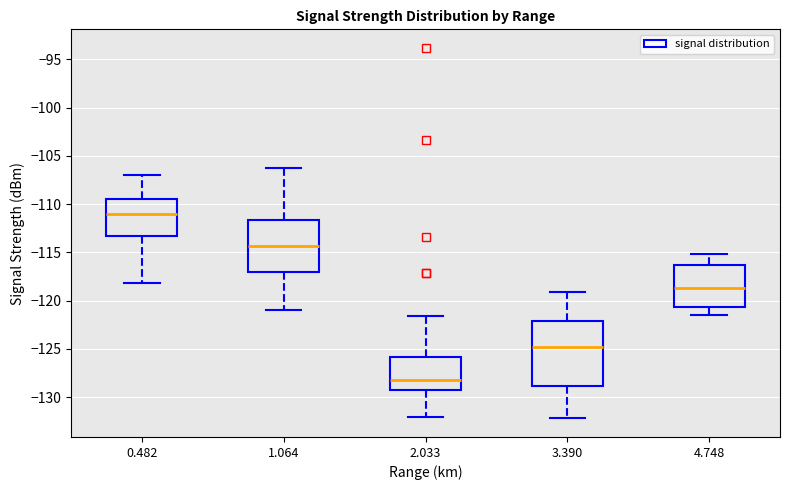

Where does the lower whisker of the box at x = 3.390 end on the y-axis? The values are not printed on the chart, so give them approximately, as read against the axis.

-132.0